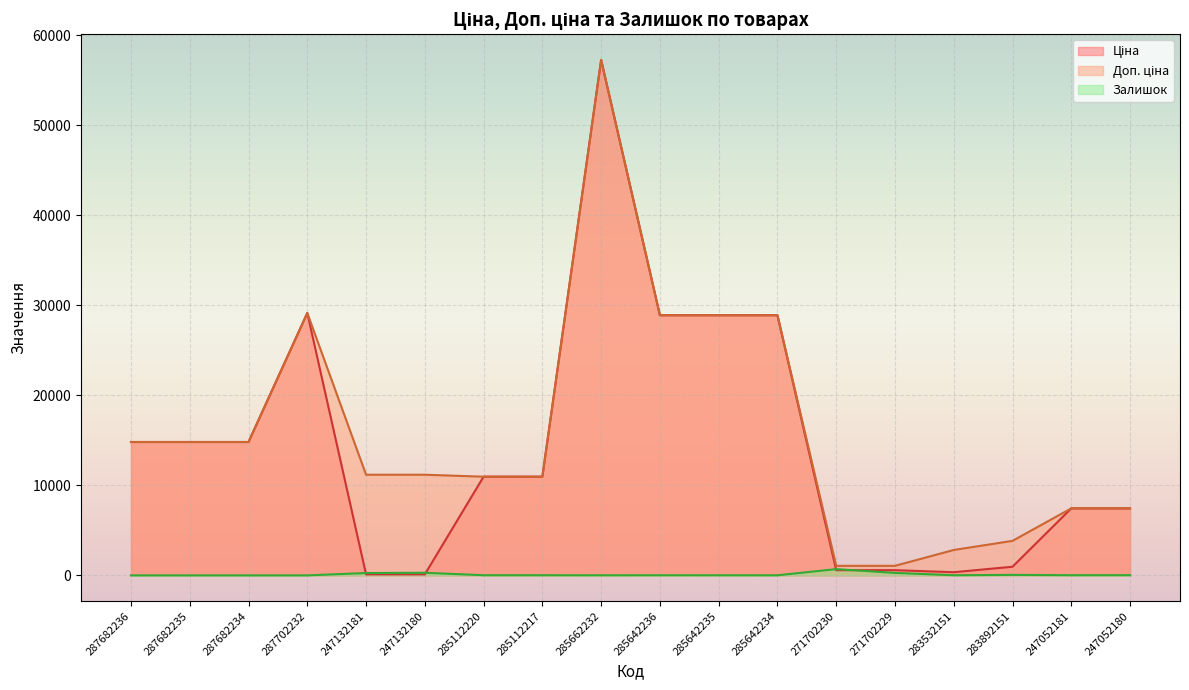

What is the maximum value for Ціна?

57258.0